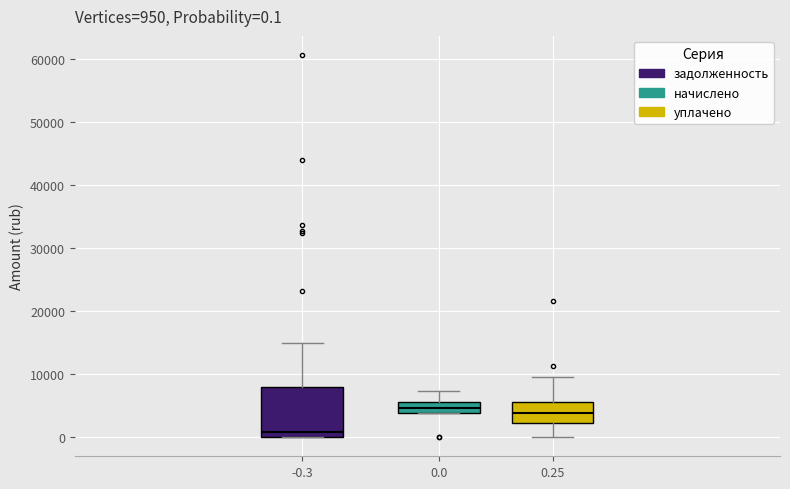

Which box has the lowest median line?

-0.3